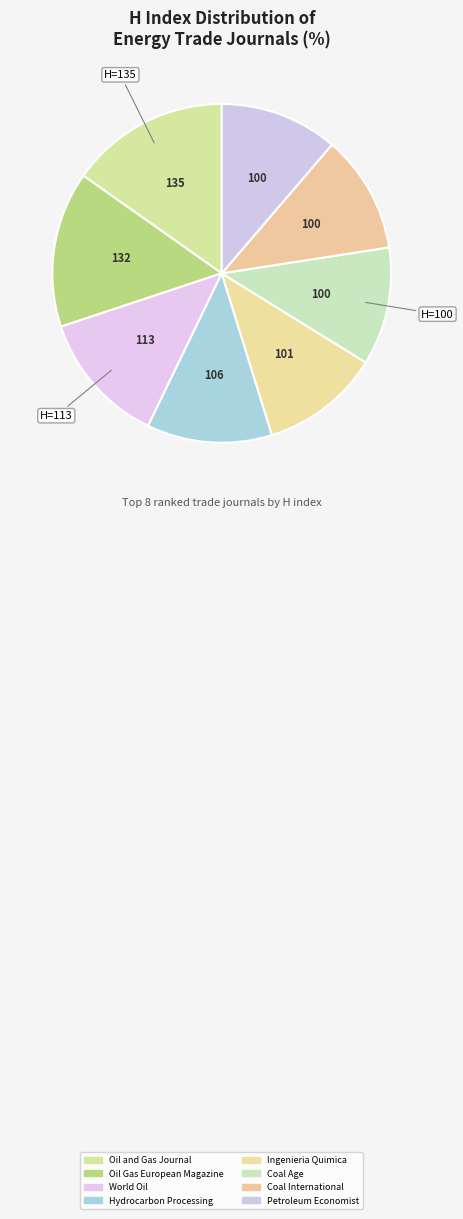

What percentage is the Oil Gas European Magazine slice, to the nearest percent?

15%